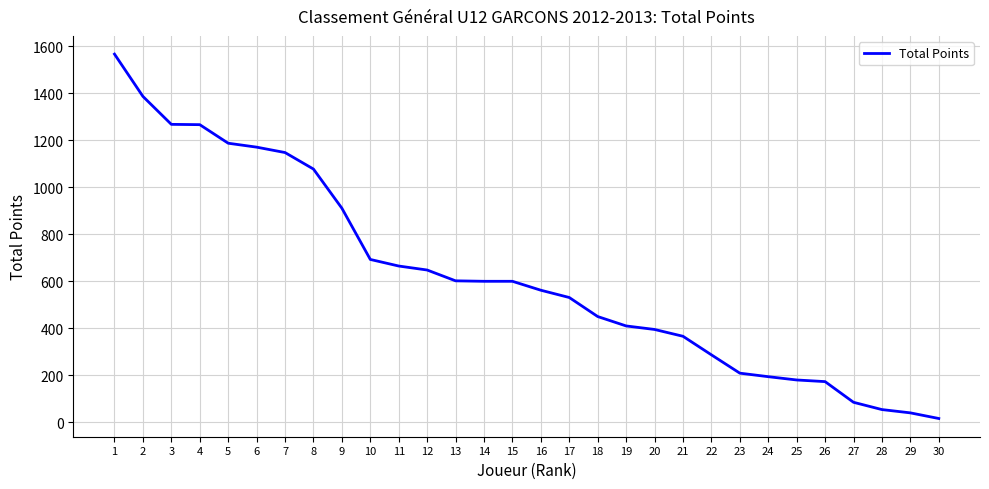

What is the smallest value displayed?

16.0